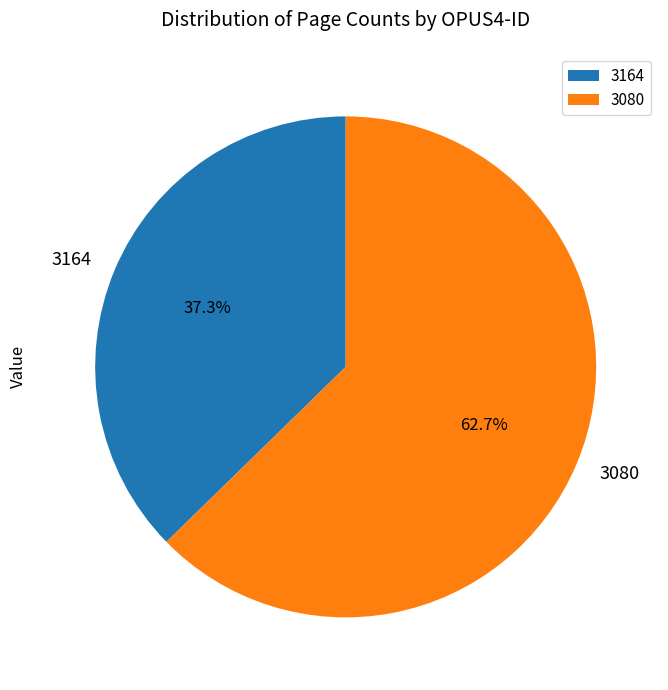

Which slice is the smallest?

3164